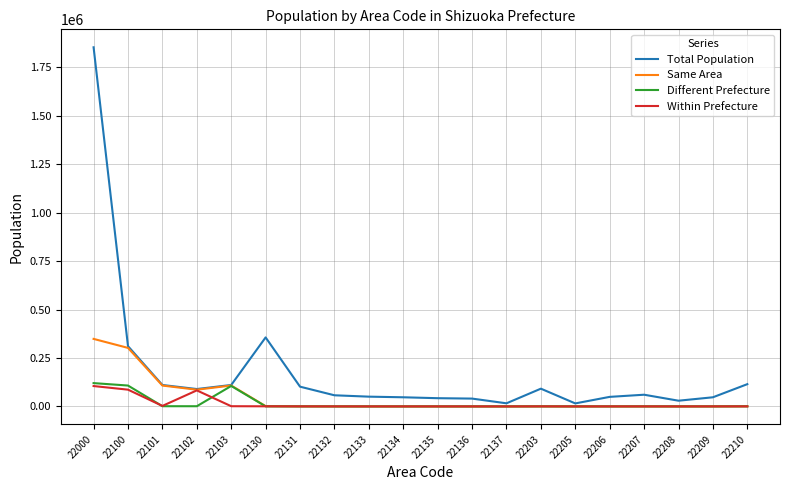

What is the lowest value of the Total Population series?

15549